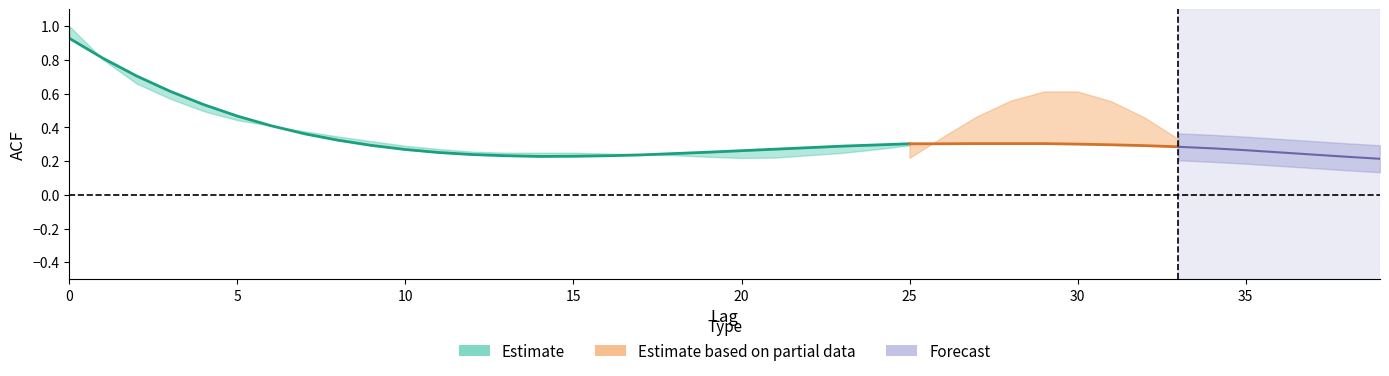

What is the total value across all series at 32?

1.1